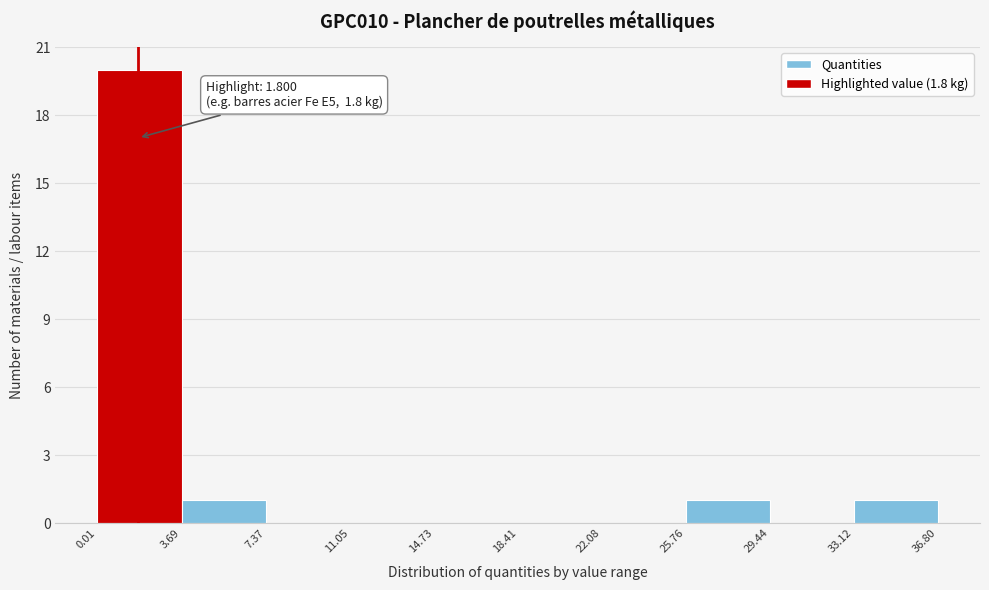

Which range on the x-axis has the tallest bar?

0.01 to 3.69